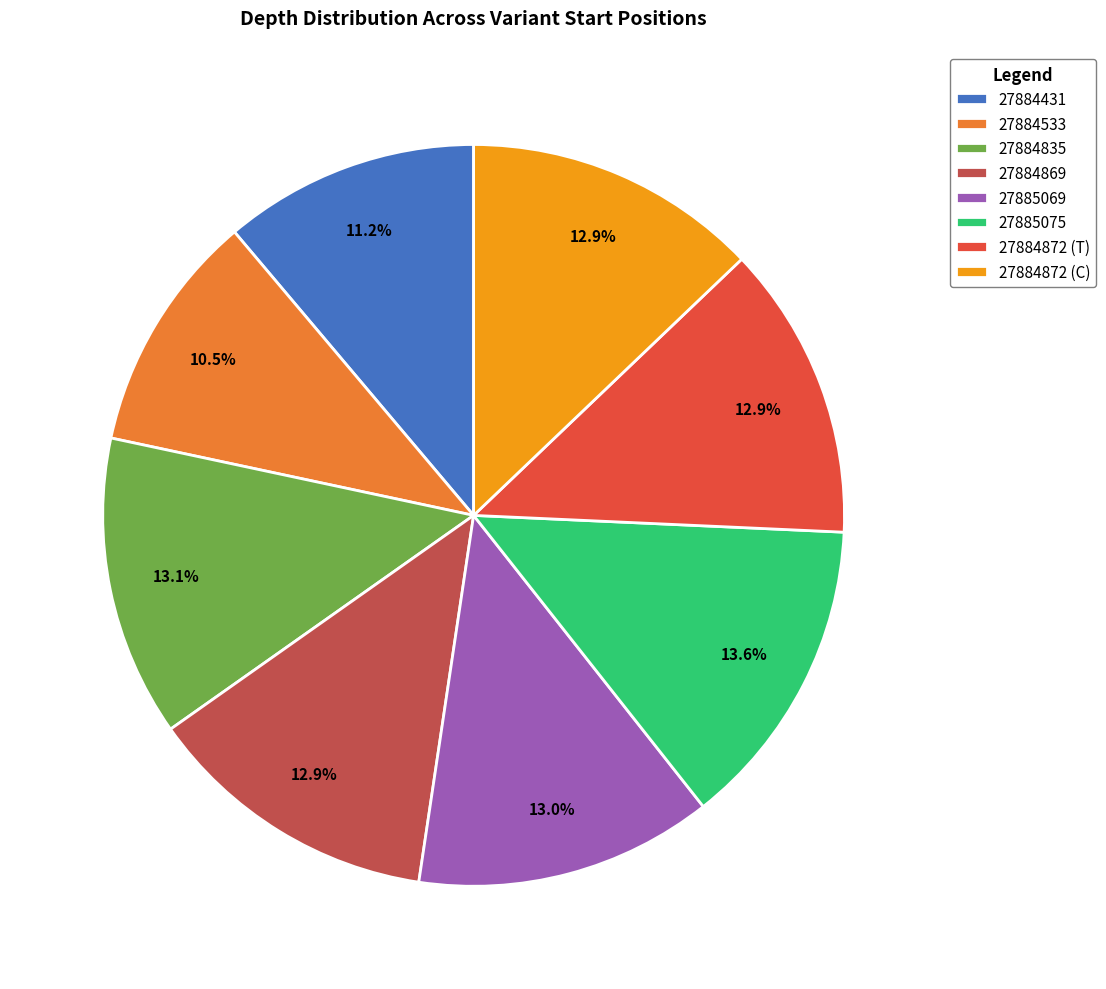

Which category has the biggest portion of the pie?

27885075